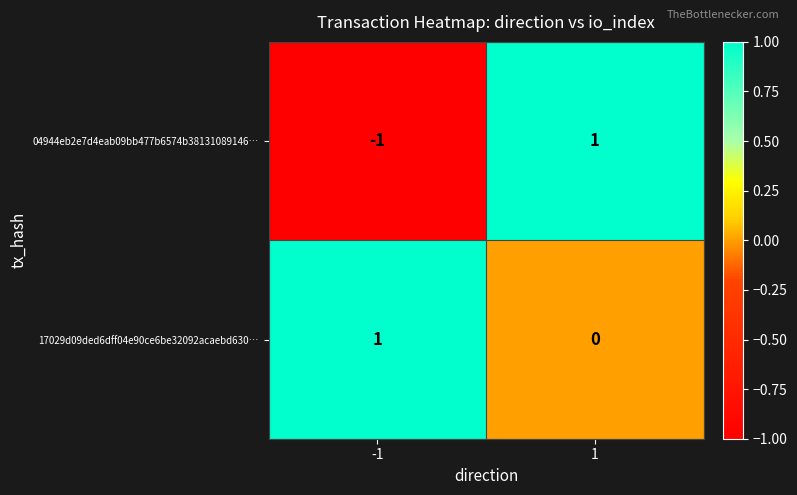

Which series has the largest range (max minus min)?

04944eb2e7d4eab09bb477b6574b38131089146…